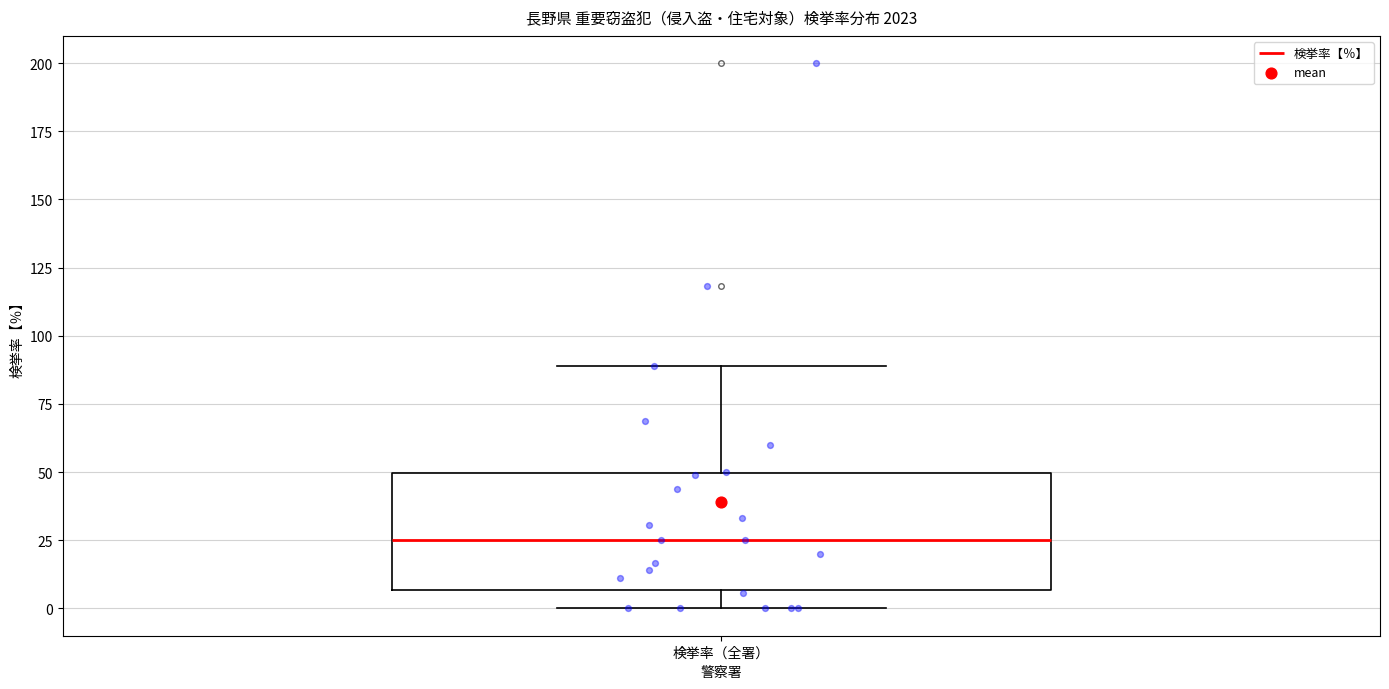

Transcribe this box plot: give where the median line is, the range the box spans, and where the two whiskers end, as read against the y-axis. The values are not printed on the chart, so give them approximately, as read against the axis.

median 25, box 5 to 50, whiskers 0 to 90